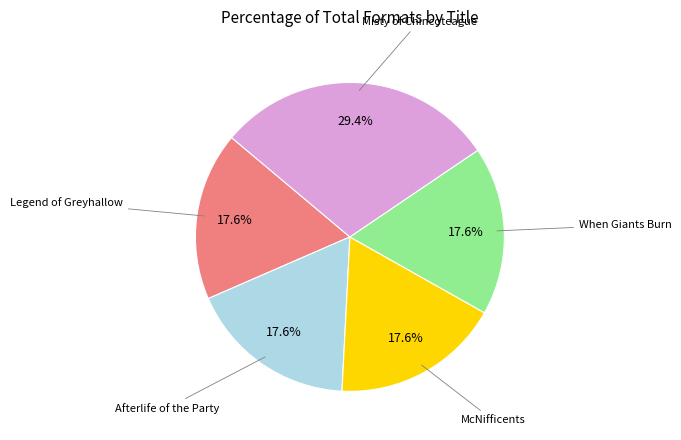

Is there any slice that represents more than half of the pie?

No